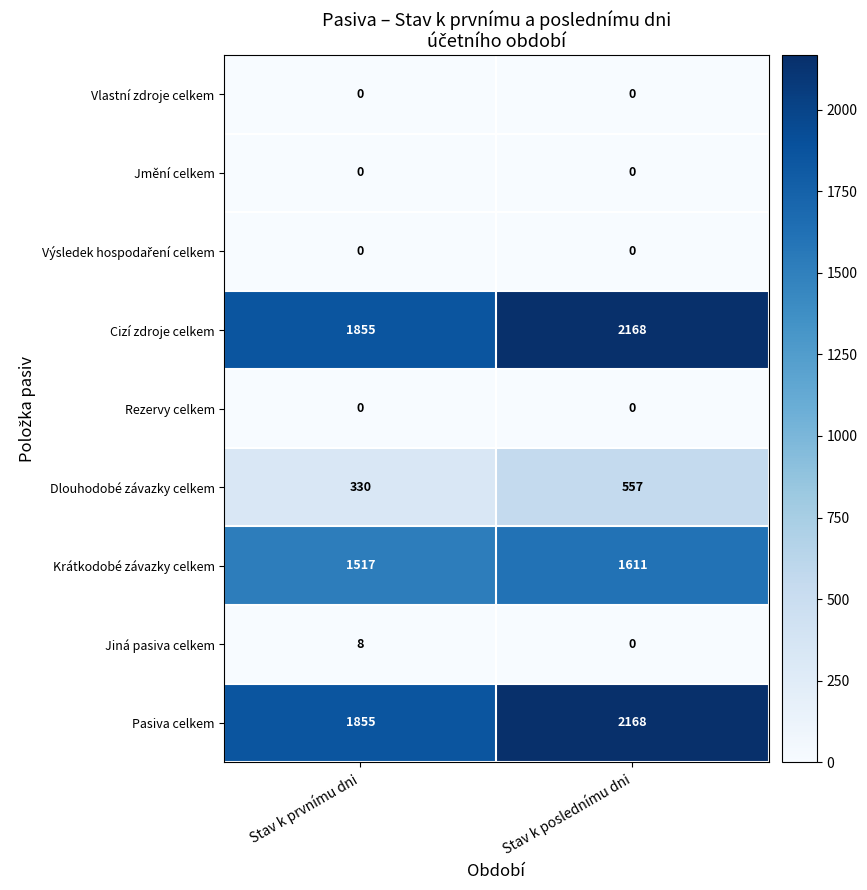

What value does the Pasiva celkem series have at Stav k prvnímu dni, to the nearest 10?

1860